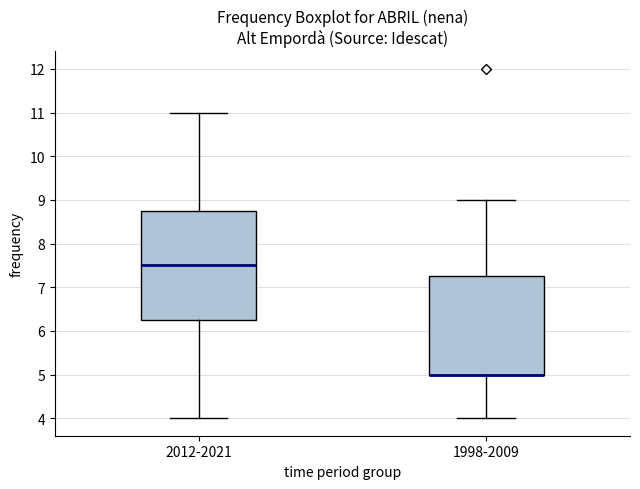

Reading left to right, transcribe this box plot: for each box, give where its median line is, the range the box spans, and where its two whiskers end, as read against the y-axis. The values are not printed on the chart, so give them approximately, as read against the axis.

2012-2021: median 7.5, box 6.3 to 8.8, whiskers 4.0 to 11.0
1998-2009: median 5.0 (drawn on the box's lower edge), box 5.0 to 7.3, whiskers 4.0 to 9.0